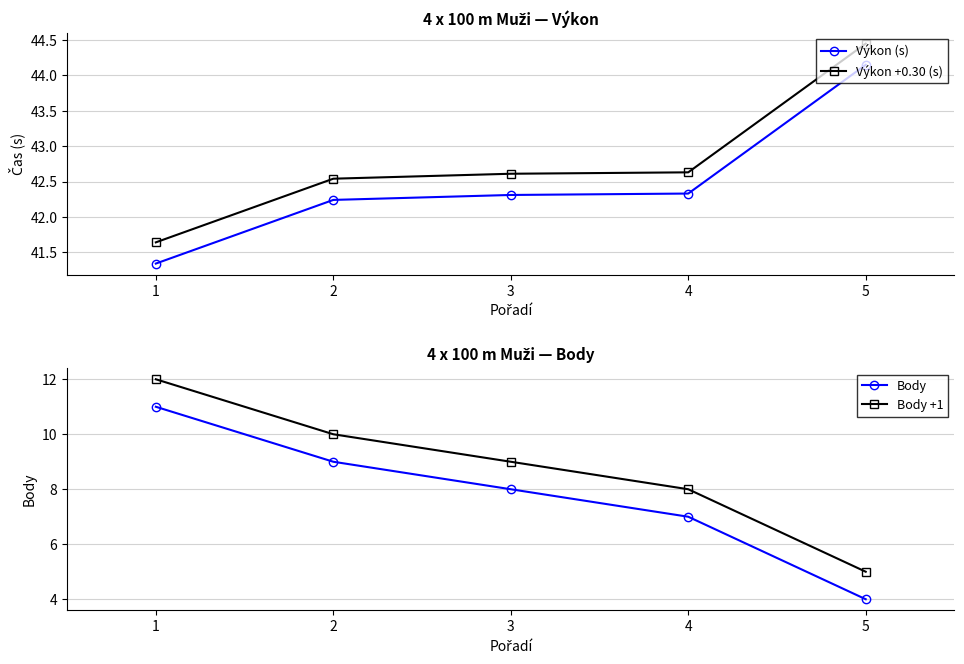

Is it true that Výkon +0.30 (s) equals 27.8 at 1?

False